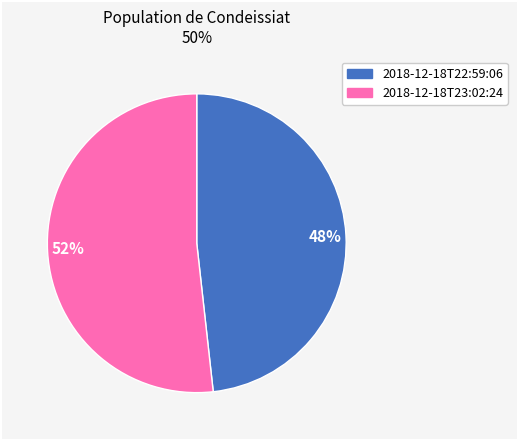

True or false: 52% accounts for 52% of the total.

True